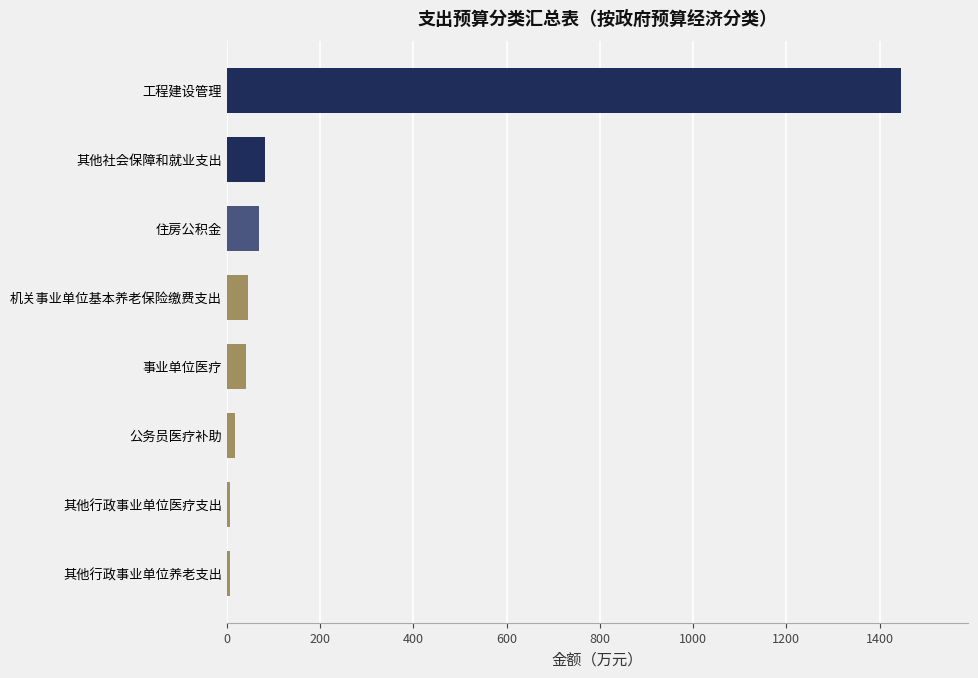

What is the difference between the second highest and minimum values?

75.3